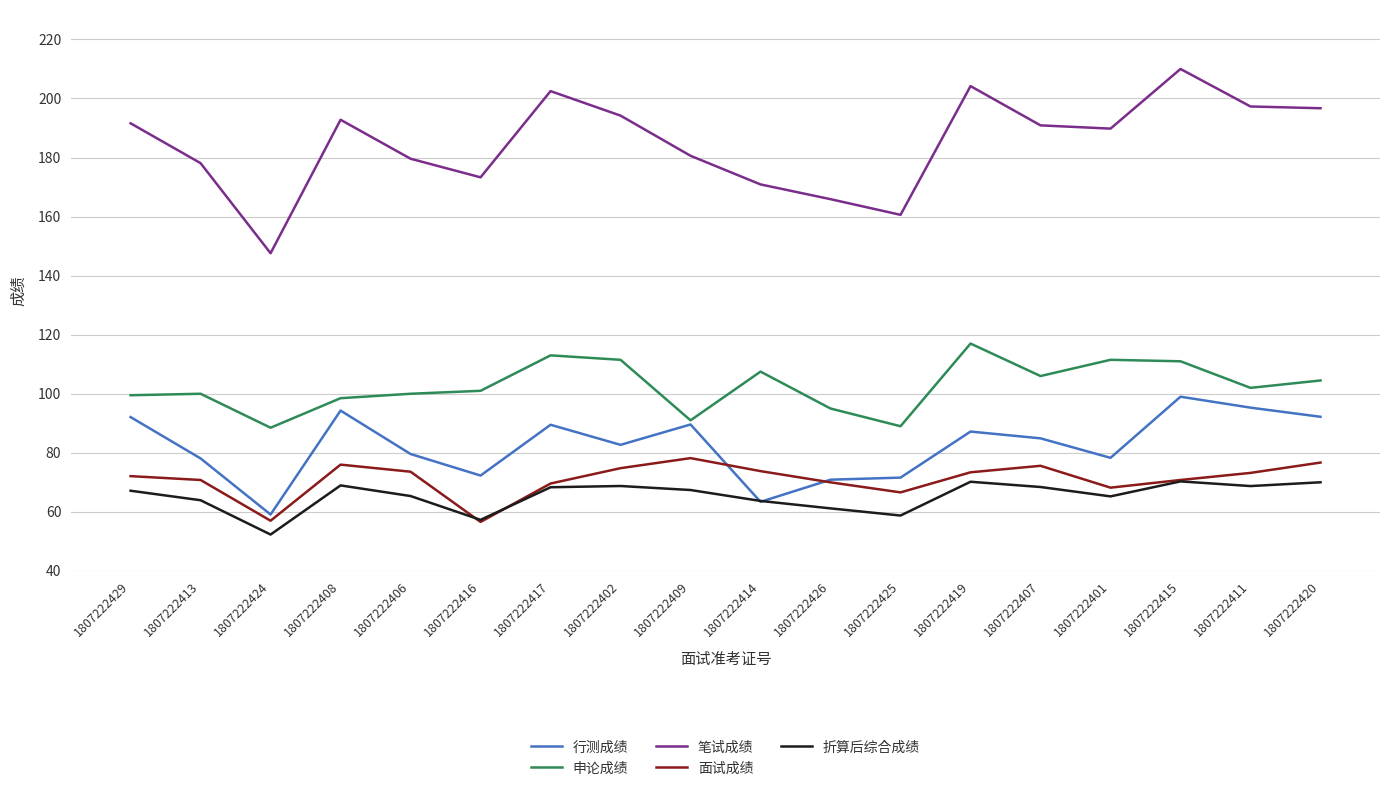

What is the difference between the maximum and minimum values in the 折算后综合成绩 series?

18.0